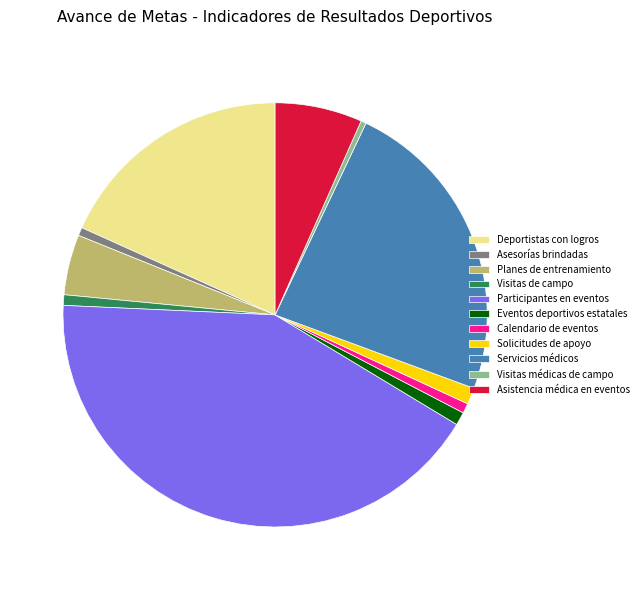

How many slices are in this pie chart?

11